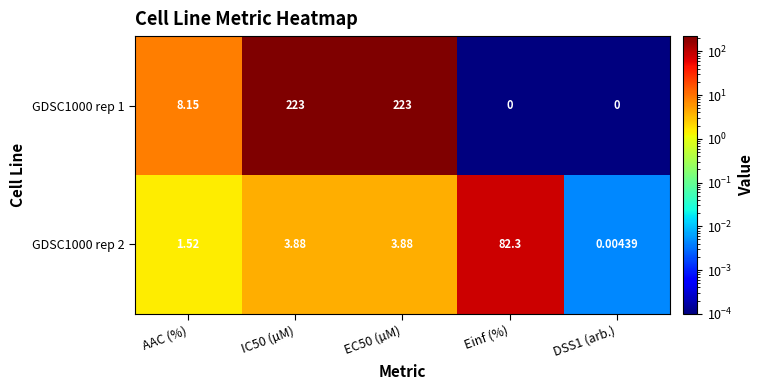

Where is GDSC1000 rep 1 nearest to the value 111?

AAC (%)